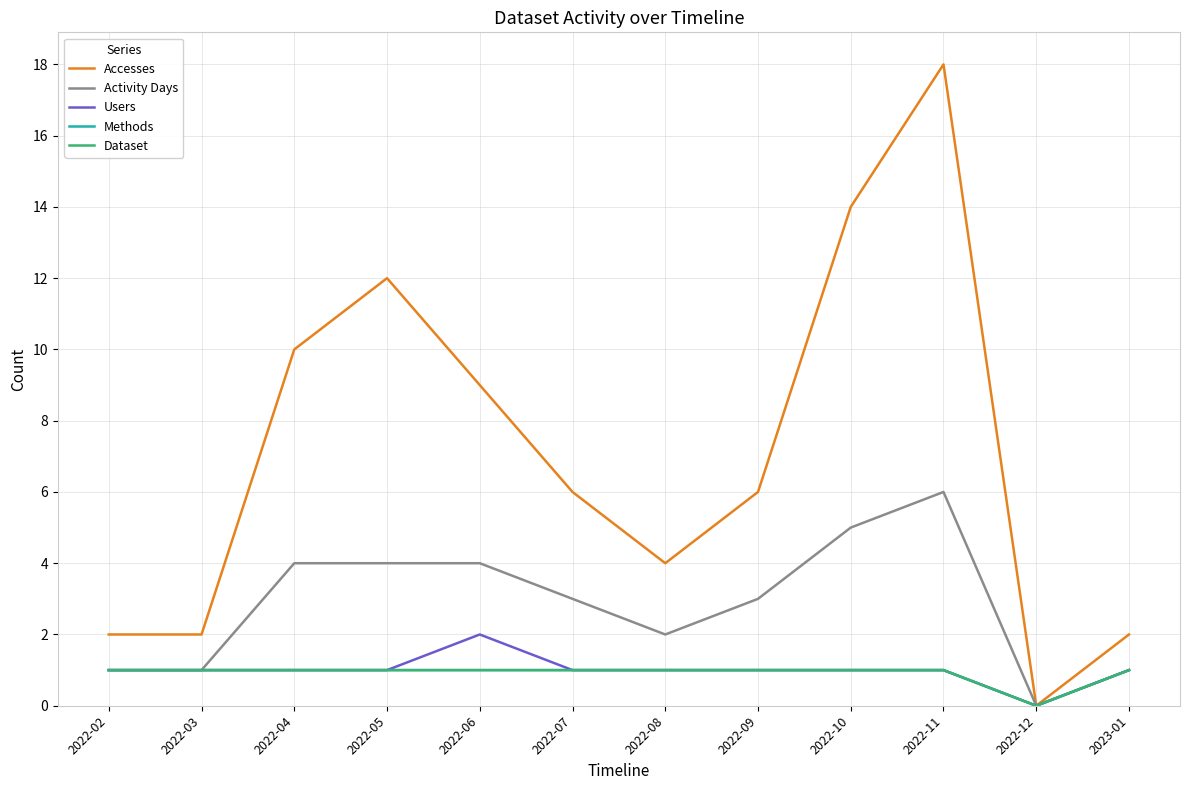

What is the label of the 3rd point from the left?

2022-04